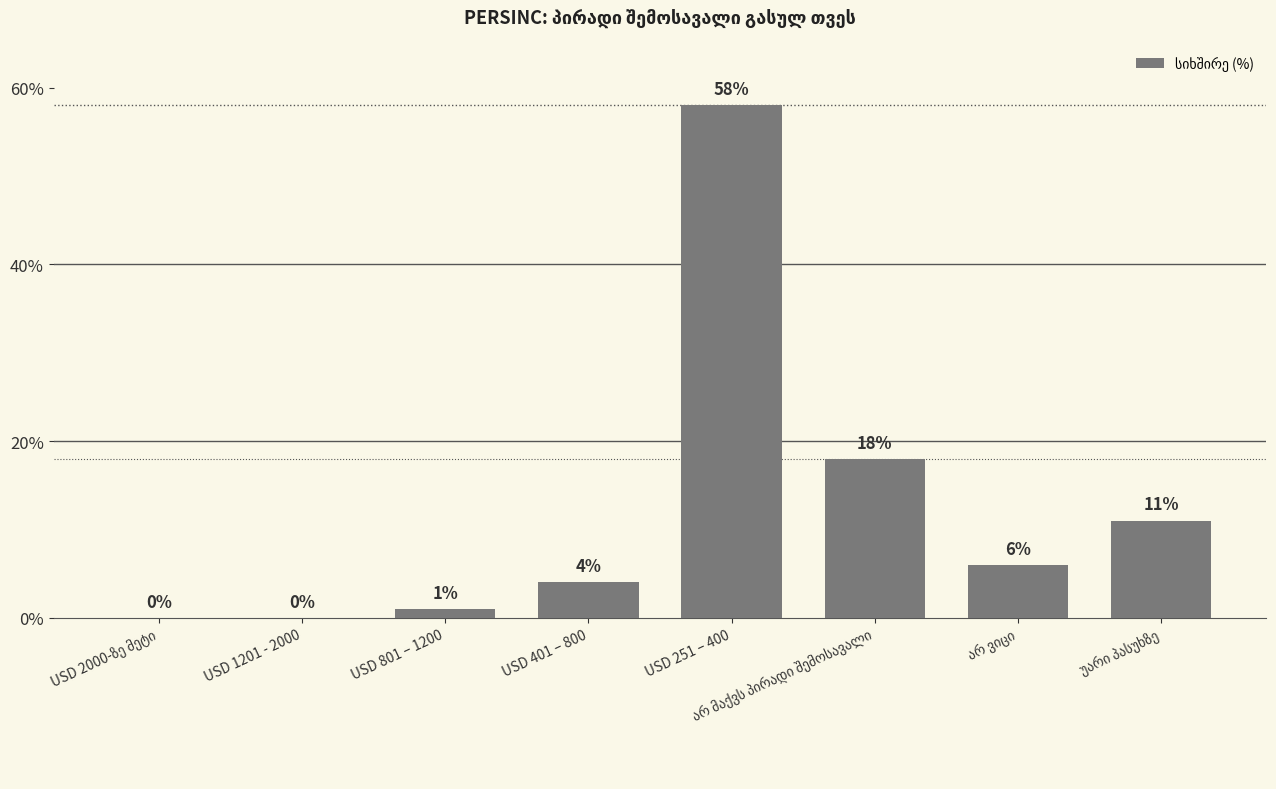

Is it true that the value at USD 401 – 800 is 4?

True